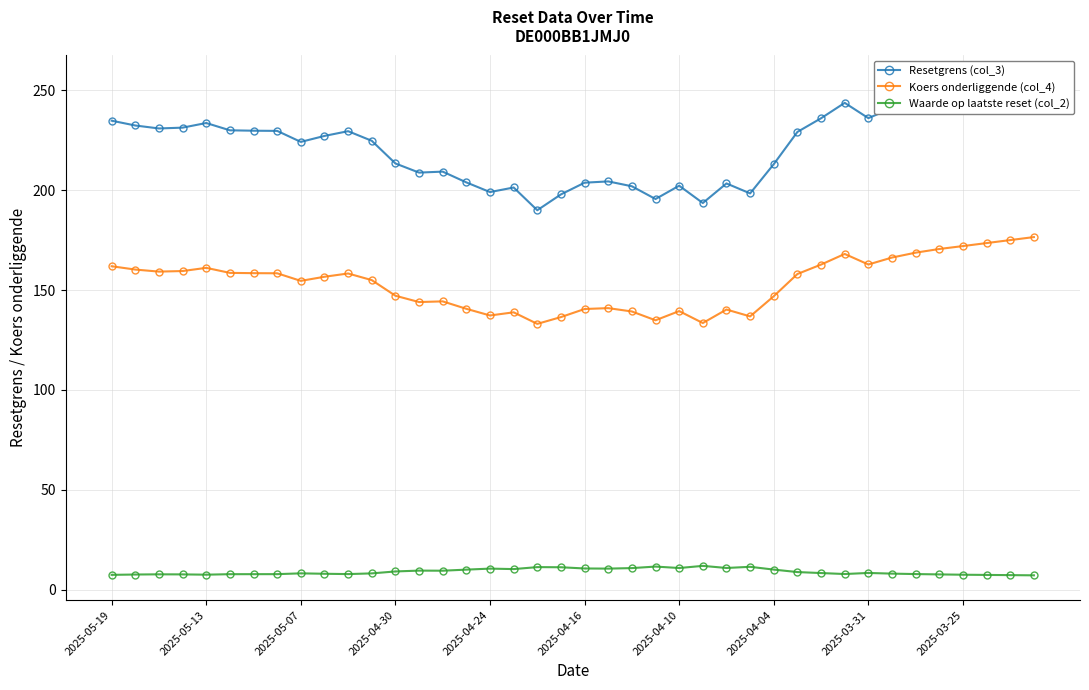

True or false: Waarde op laatste reset (col_2) has more than 2 points higher than both neighbors.

True